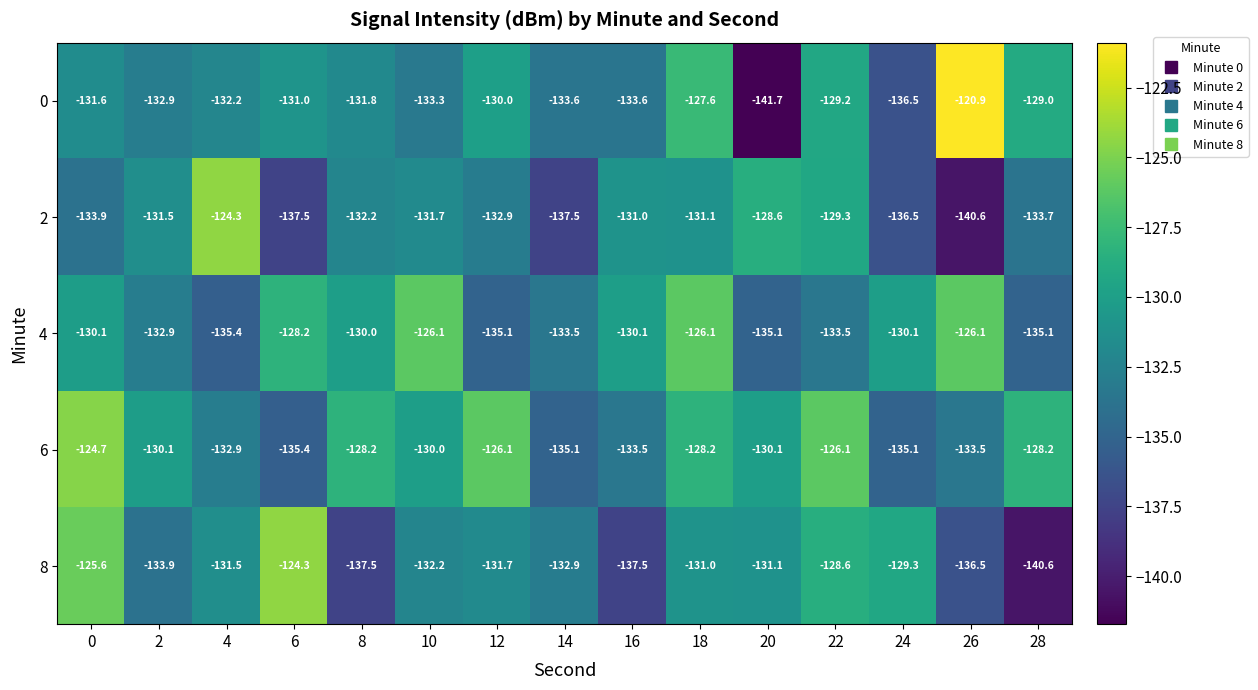

Is the value of 2 at 24 greater than the value of 6 at 0?

No